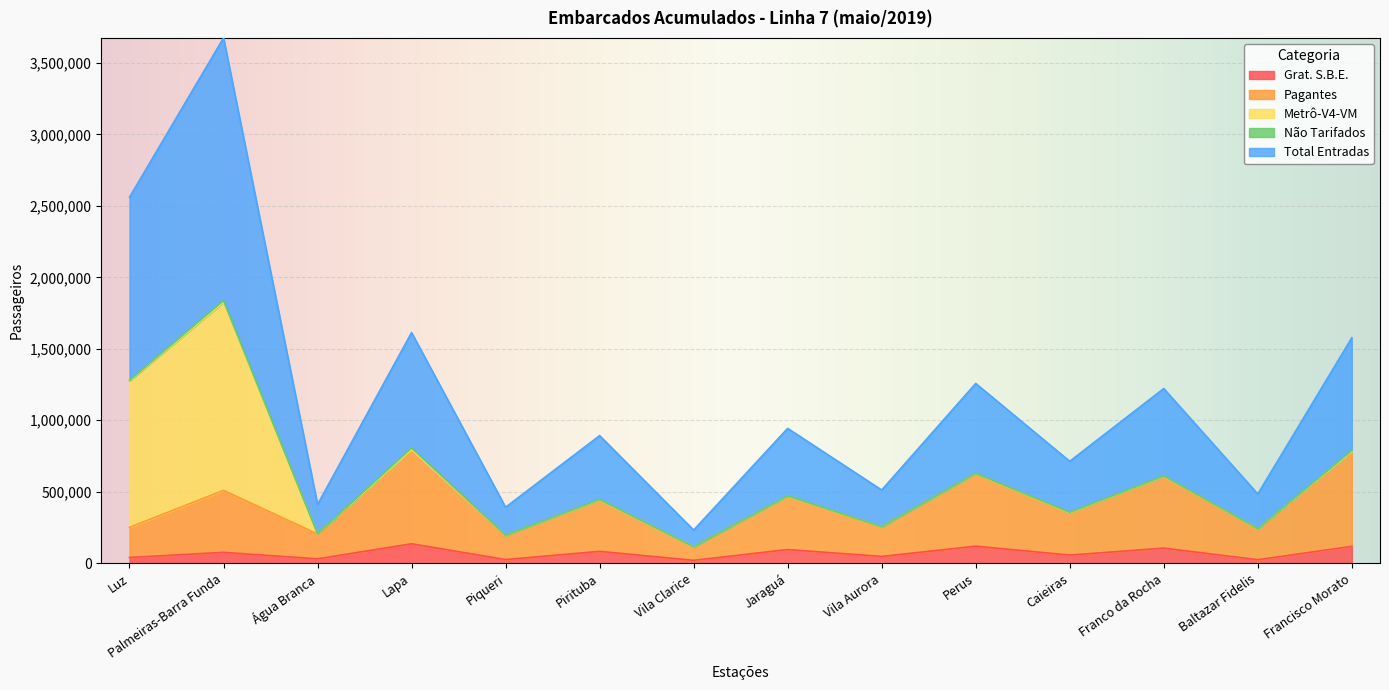

Which series has the largest range (max minus min)?

Total Entradas